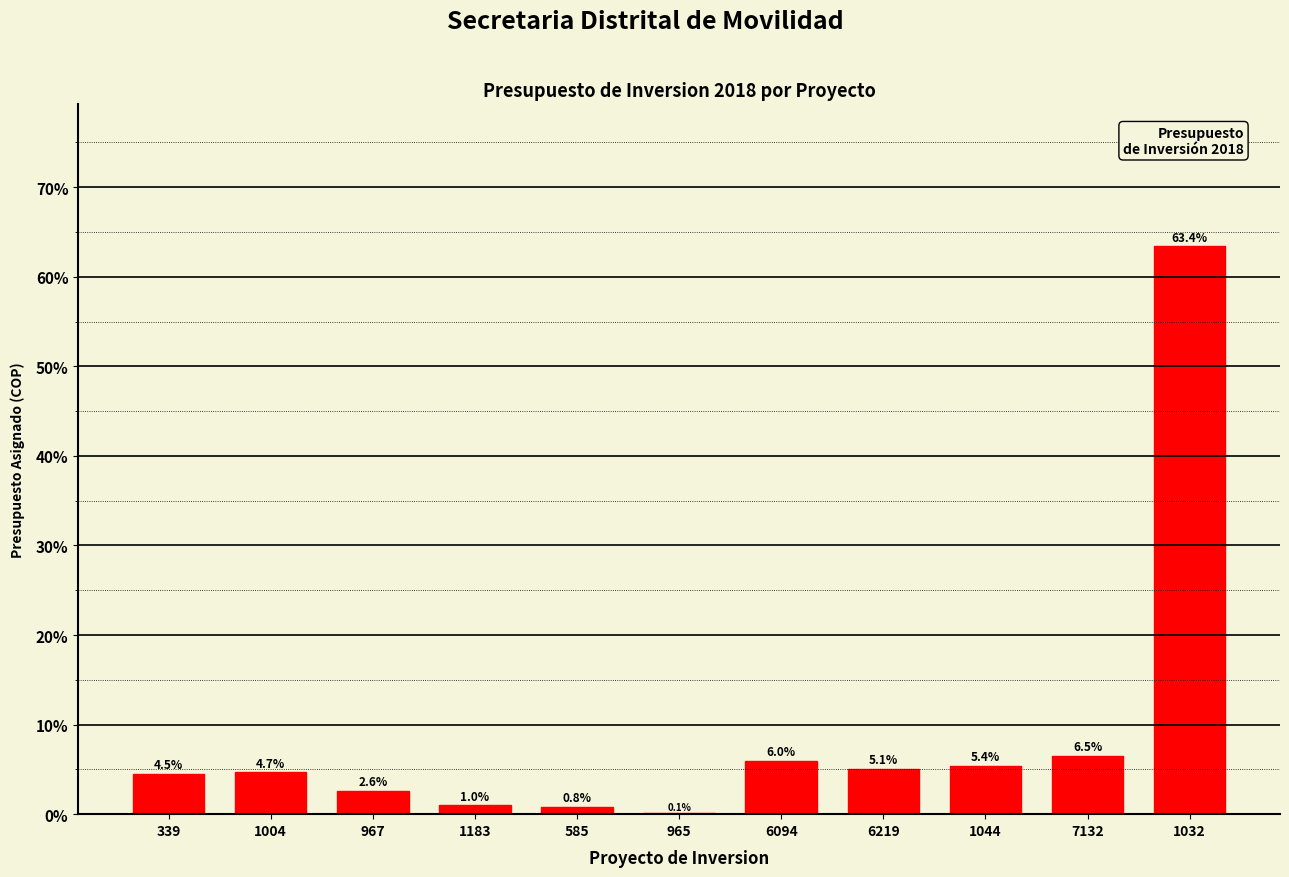

Reading right to left, transcribe all the data shown in this chart.

1032=63.4	7132=6.5	1044=5.4	6219=5.1	6094=6.0	965=0.1	585=0.8	1183=1.0	967=2.6	1004=4.7	339=4.5